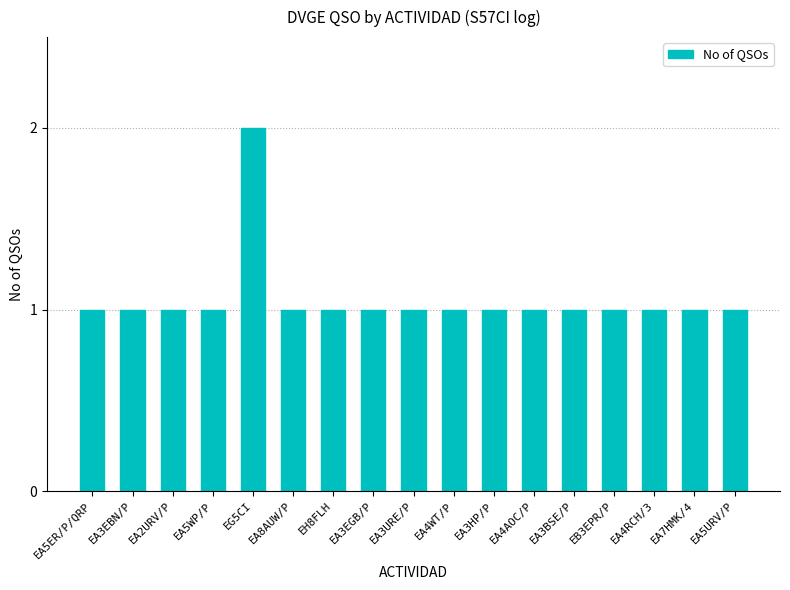

What is the label of the 15th bar from the left?

EA4RCH/3